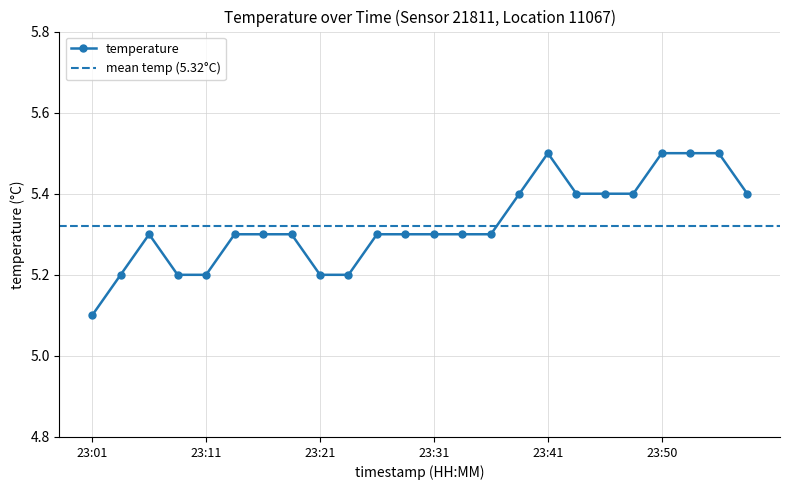

True or false: there are more than 1 points higher than both neighbors.

True